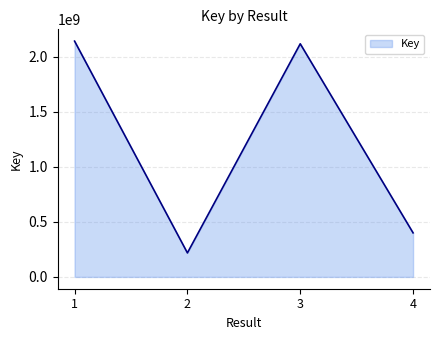

Rank the categories by value from lowest to highest.

2, 4, 3, 1